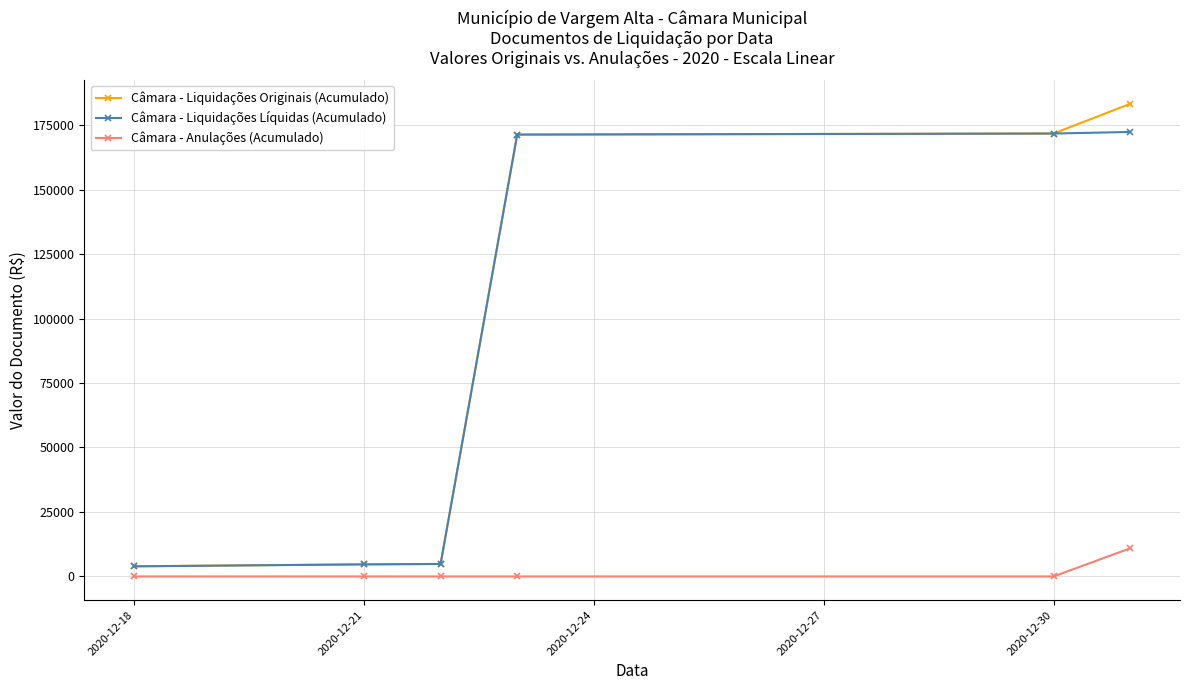

How many distinct data groups are displayed?

3